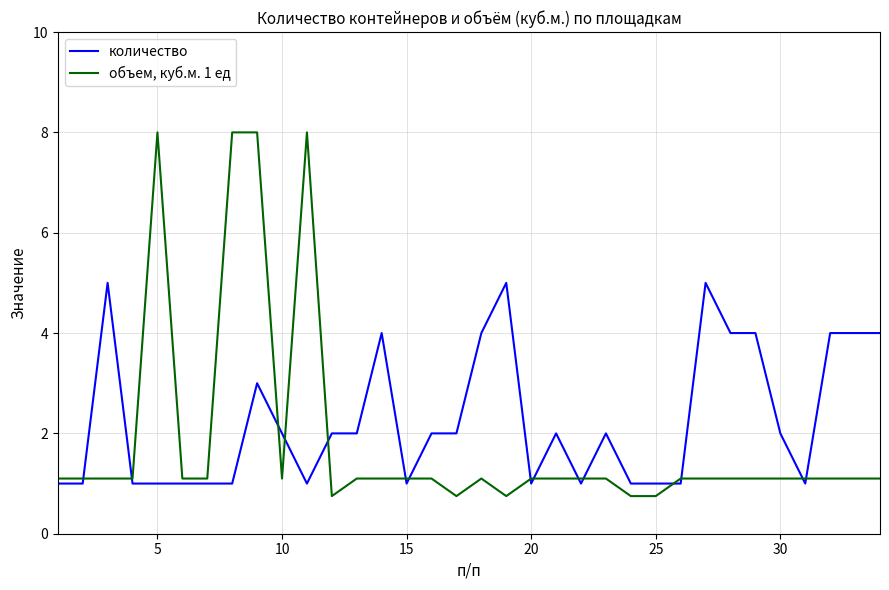

Which series has the widest spread of values?

объем, куб.м. 1 ед